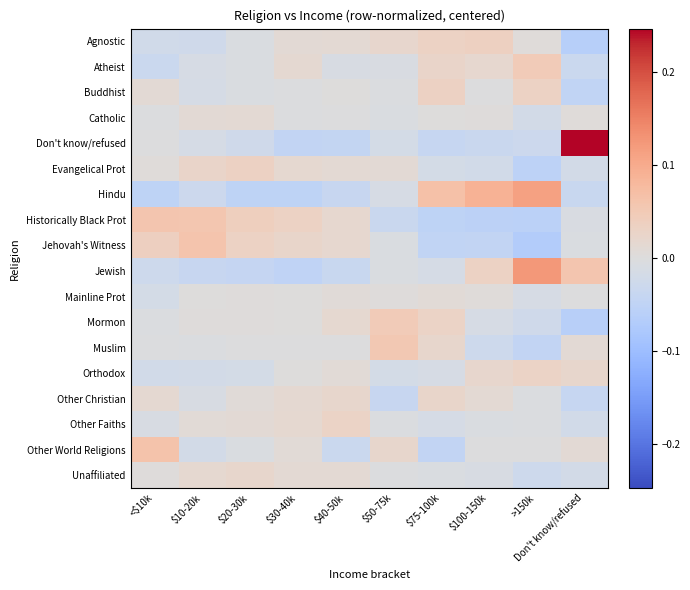

What is the smallest value displayed?

-0.1